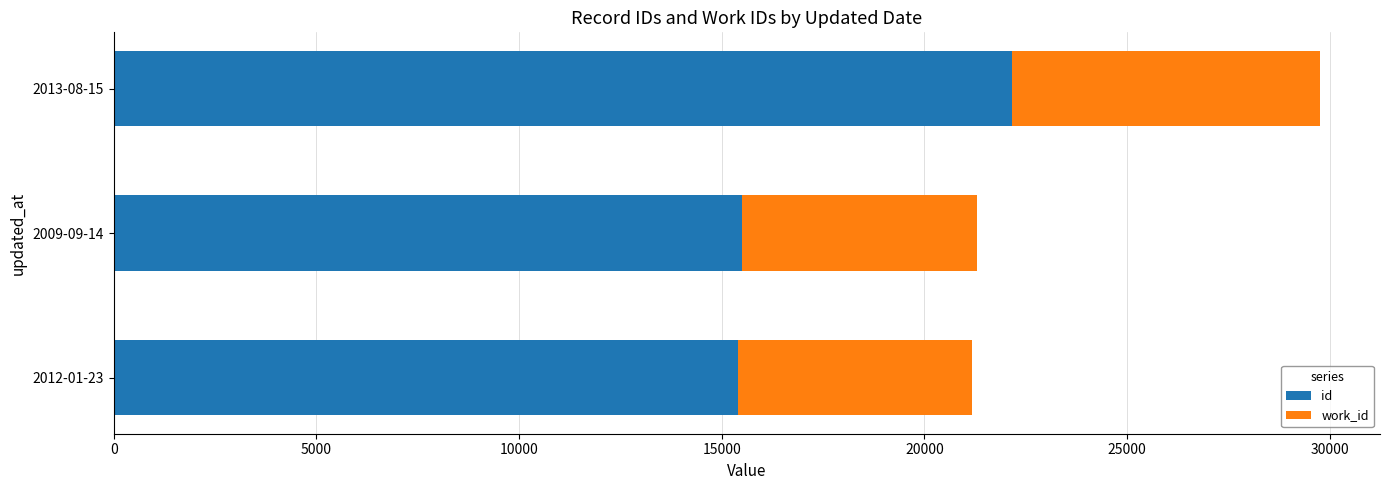

At which label does id reach its peak?

2013-08-15